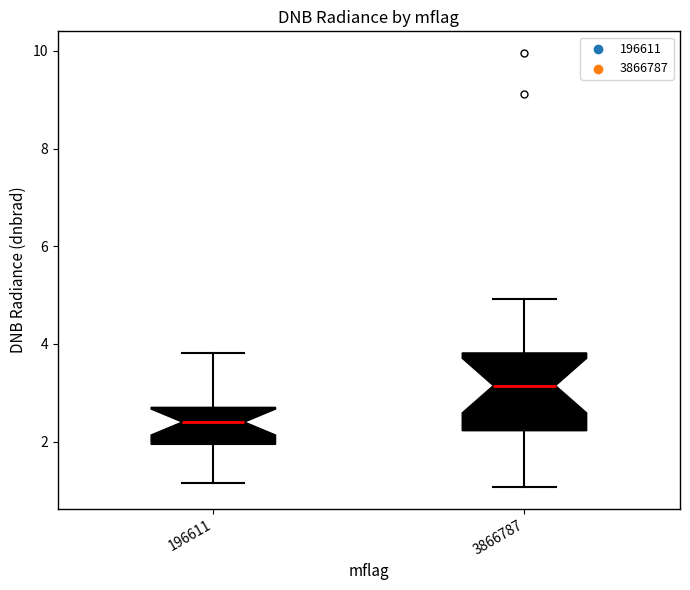

Which box has the lowest median line?

196611